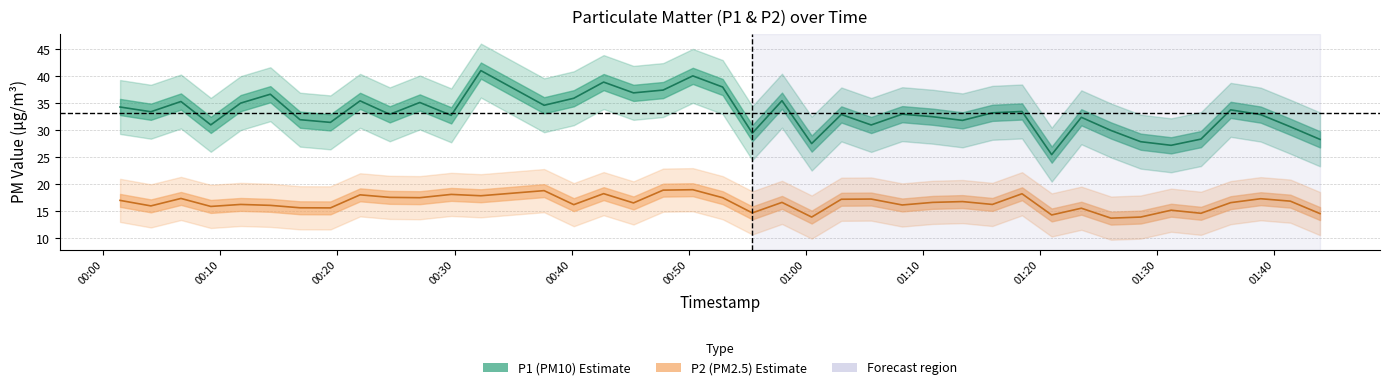

How many lines are shown in the chart?

2